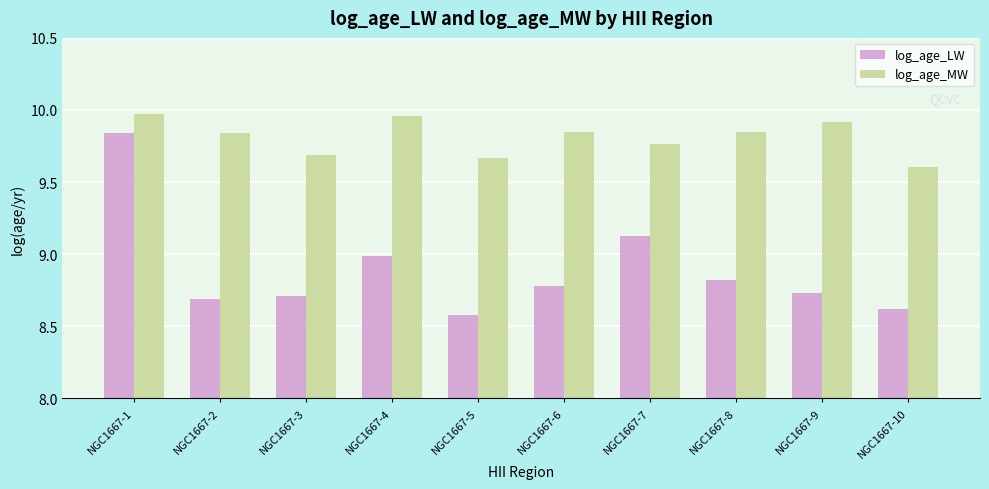

At NGC1667-4, list the series in order from largest to smallest.

log_age_MW, log_age_LW